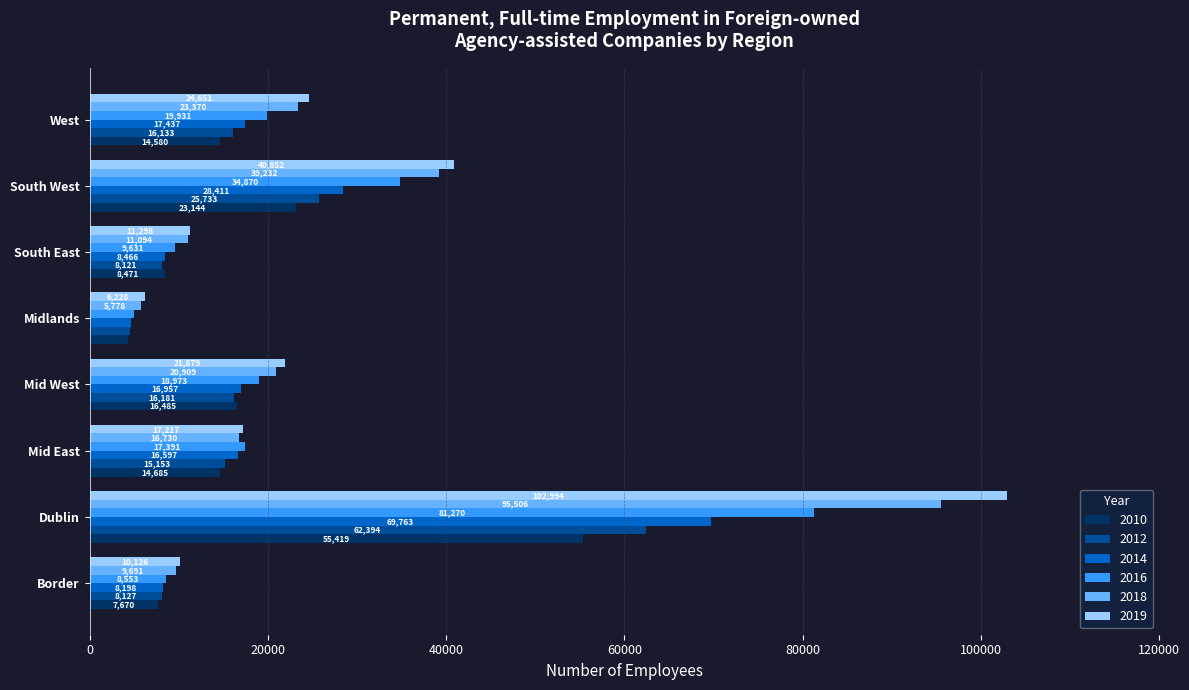

Rank the series at Midlands from lowest to highest value.

2010, 2012, 2014, 2016, 2018, 2019